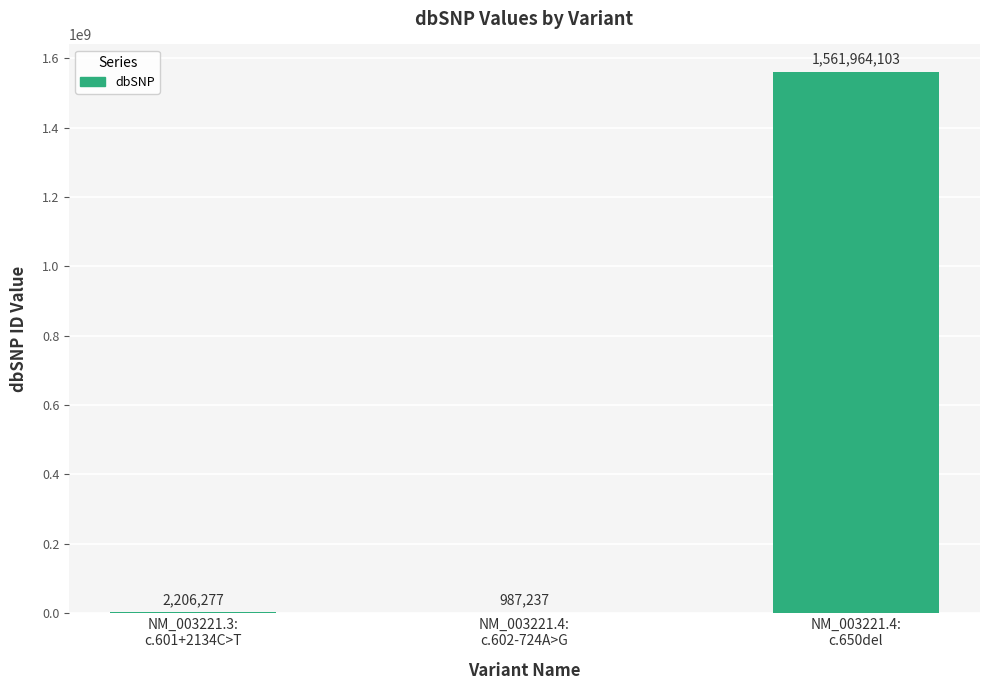

What is the greatest value displayed?

1561964103